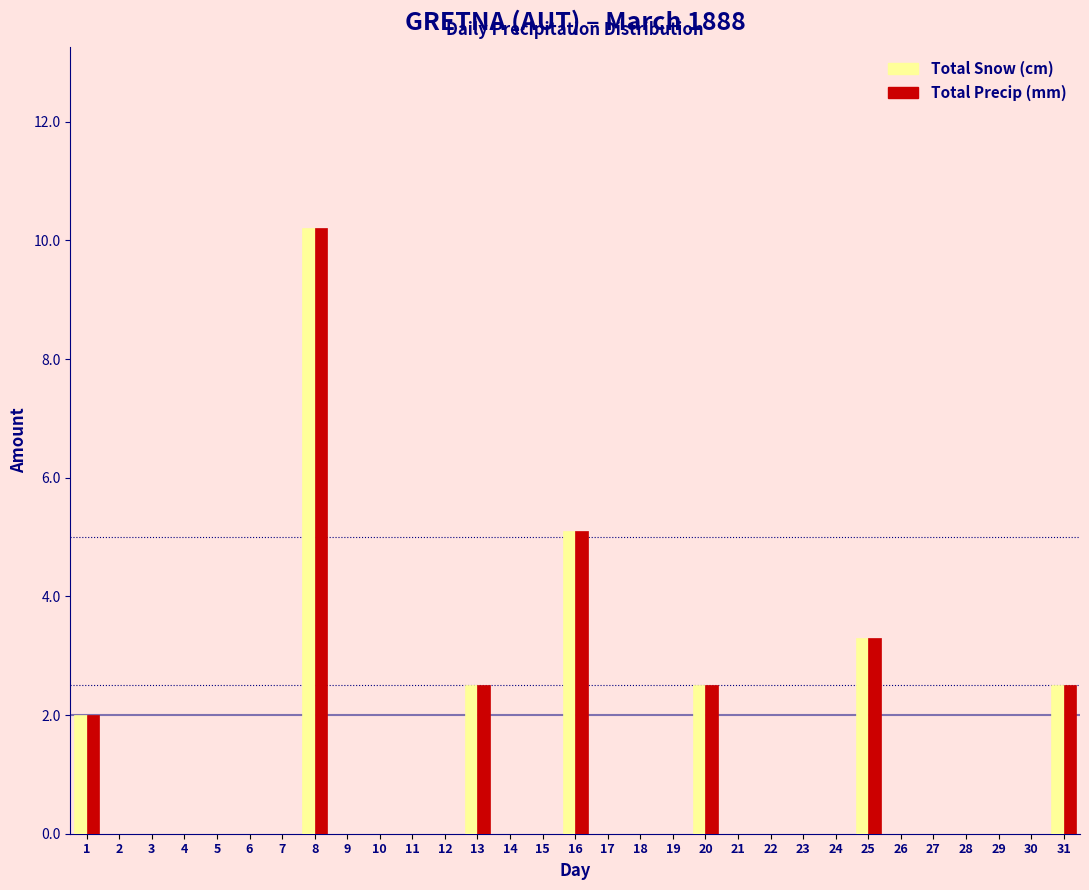

What is the highest value of the Total Snow (cm) series?

10.2